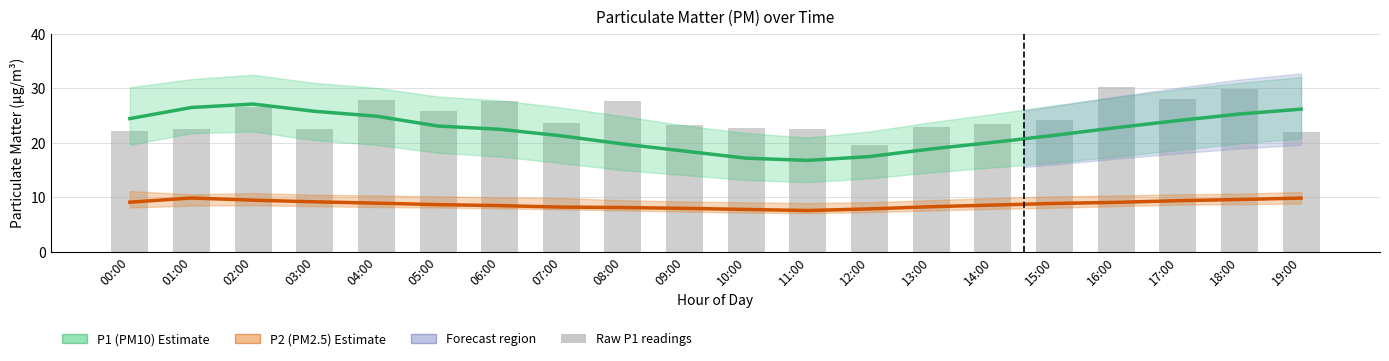

How many groups of bars are there?

20